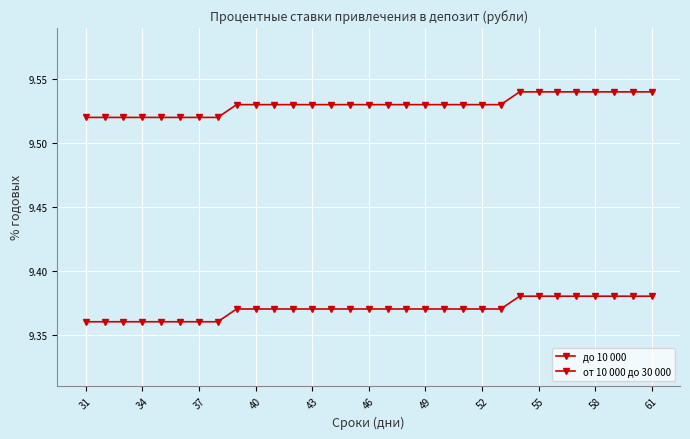

How many lines are shown in the chart?

2